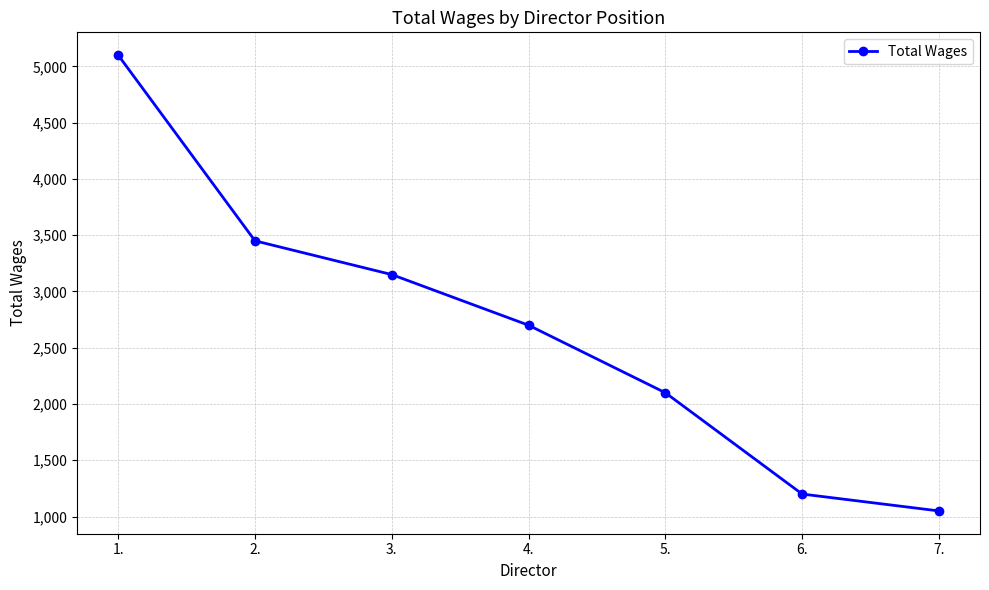

Count the number of categories in the chart.

7